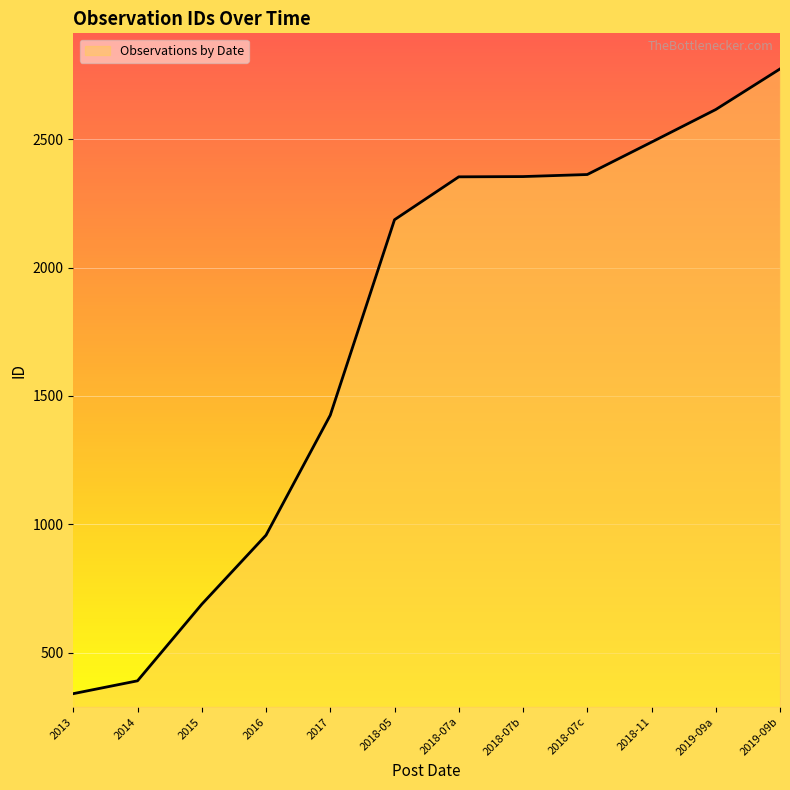

Read the value at 2018-07b, to the nearest 10.

2350